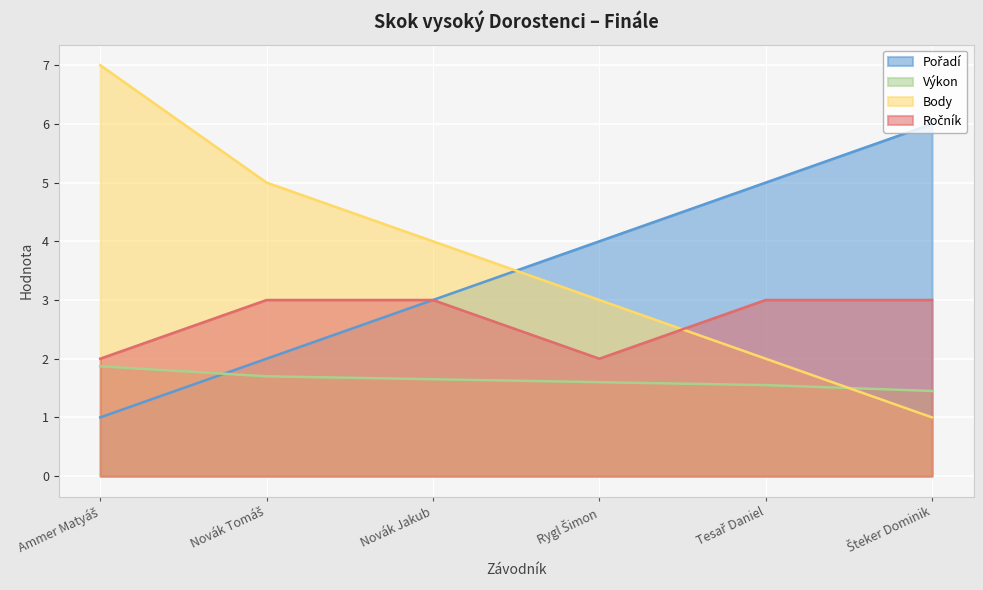

Rank the series at Rygl Šimon from highest to lowest value.

Pořadí, Body, Ročník, Výkon